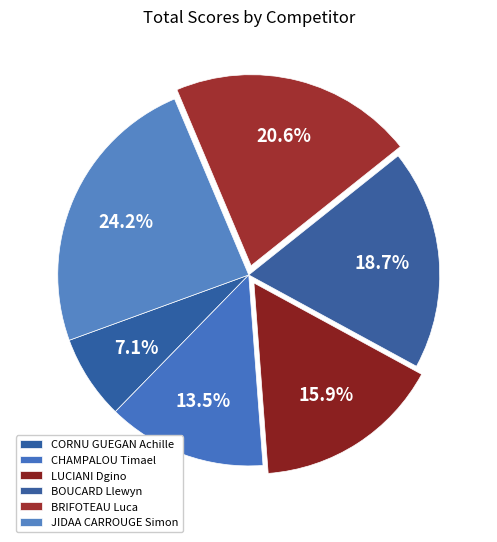

Which category has the biggest portion of the pie?

JIDAA CARROUGE Simon